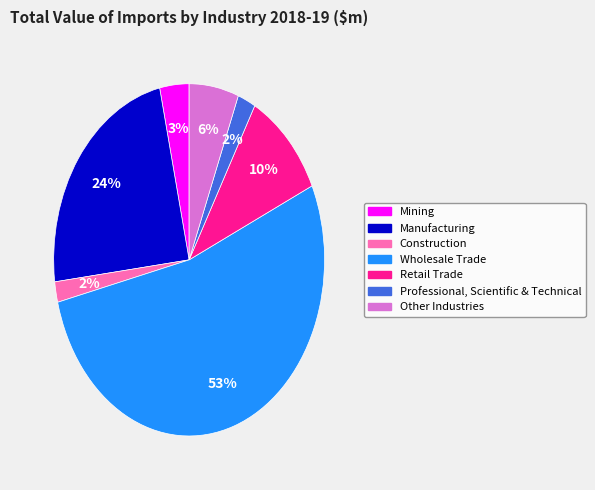

How many slices are in this pie chart?

7